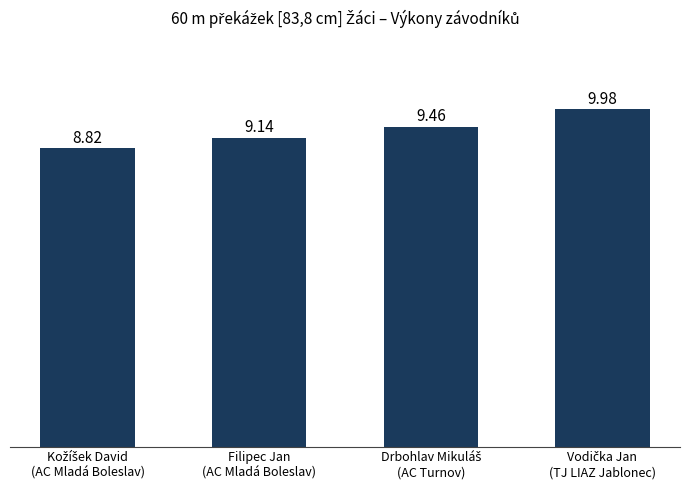

What is the sum of all values?

37.4